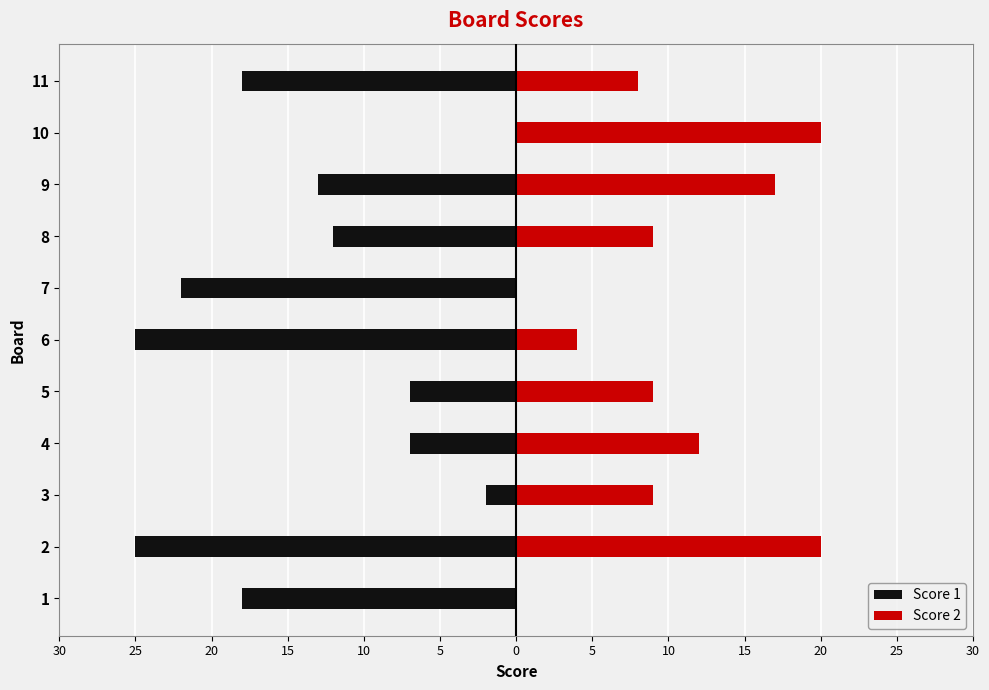

How many bars are there in each group?

2